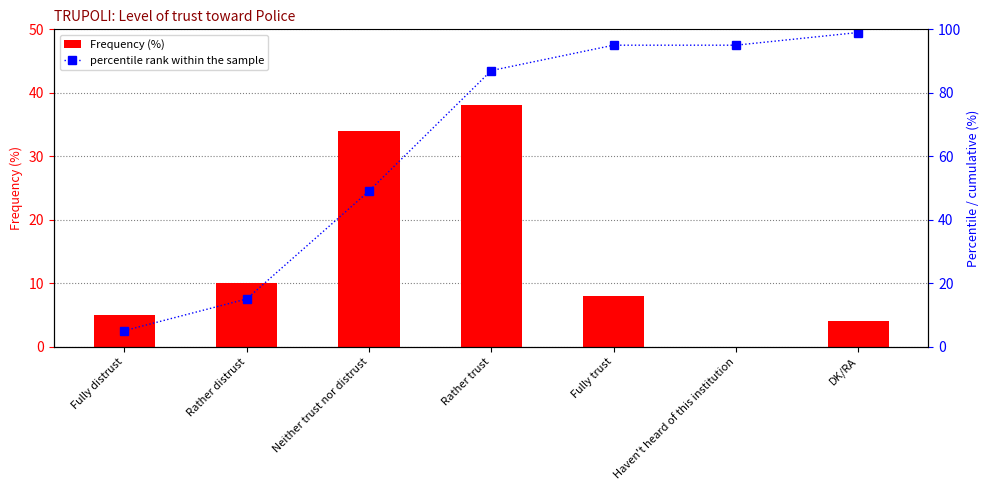

At which label does Frequency (%) reach its minimum?

Haven't heard of this institution